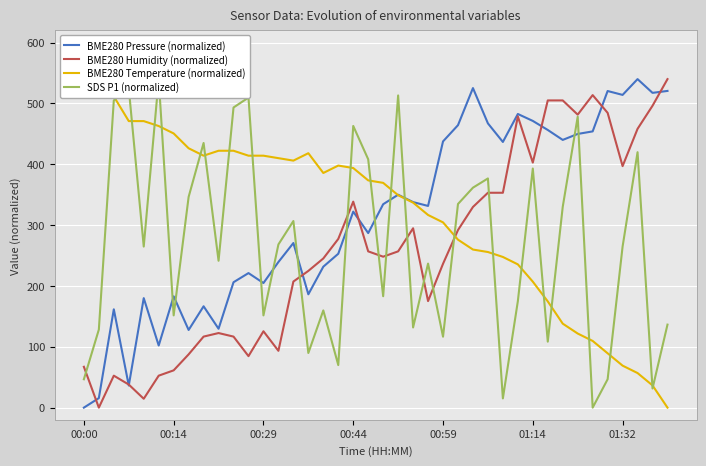

At which category does the chart reach its minimum across all series?

00:00